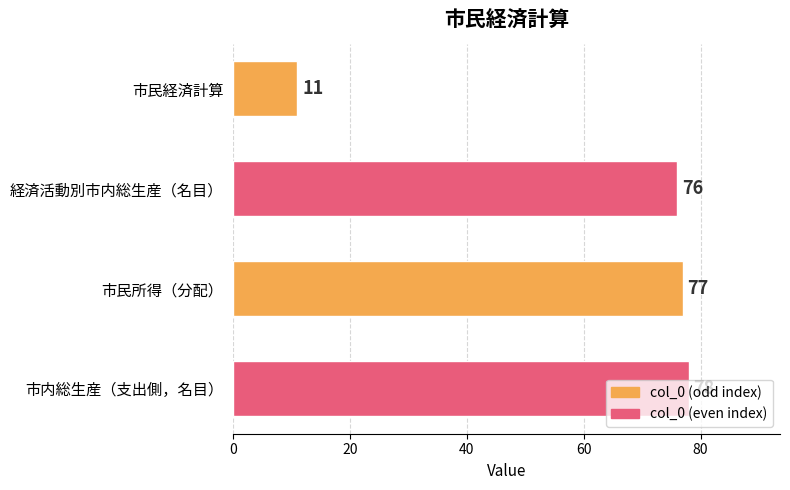

Are the bars horizontal?

Yes